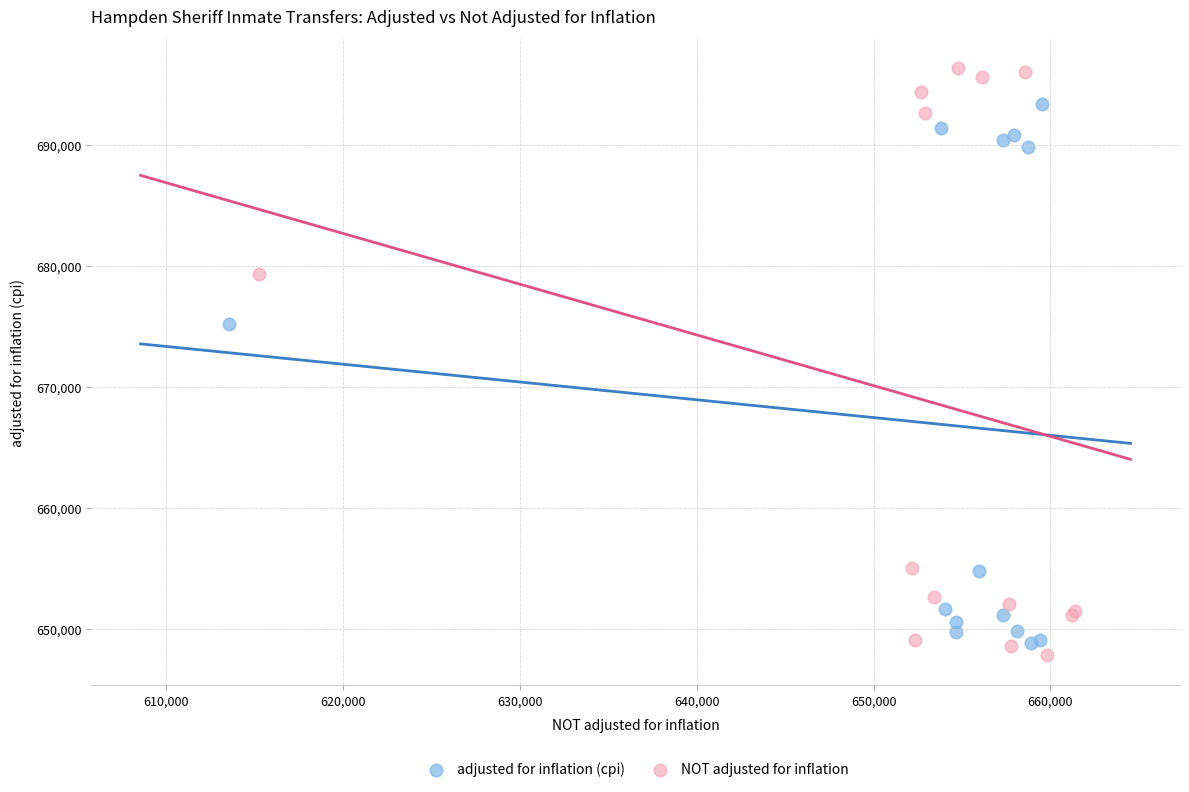

Which series has the widest spread of Y values?

NOT adjusted for inflation